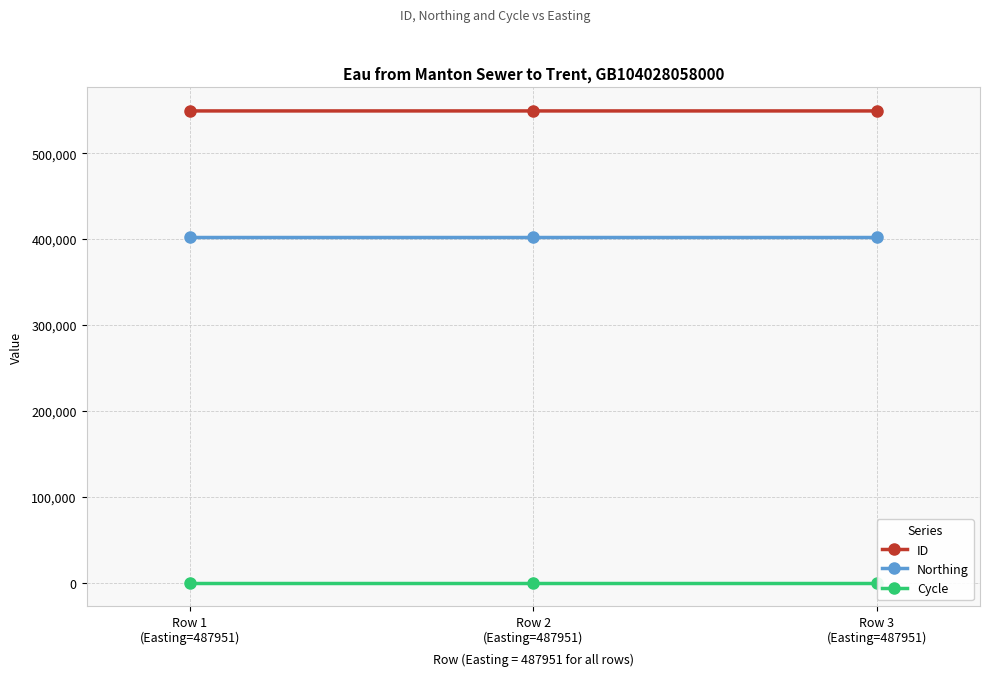

How many distinct data groups are displayed?

3